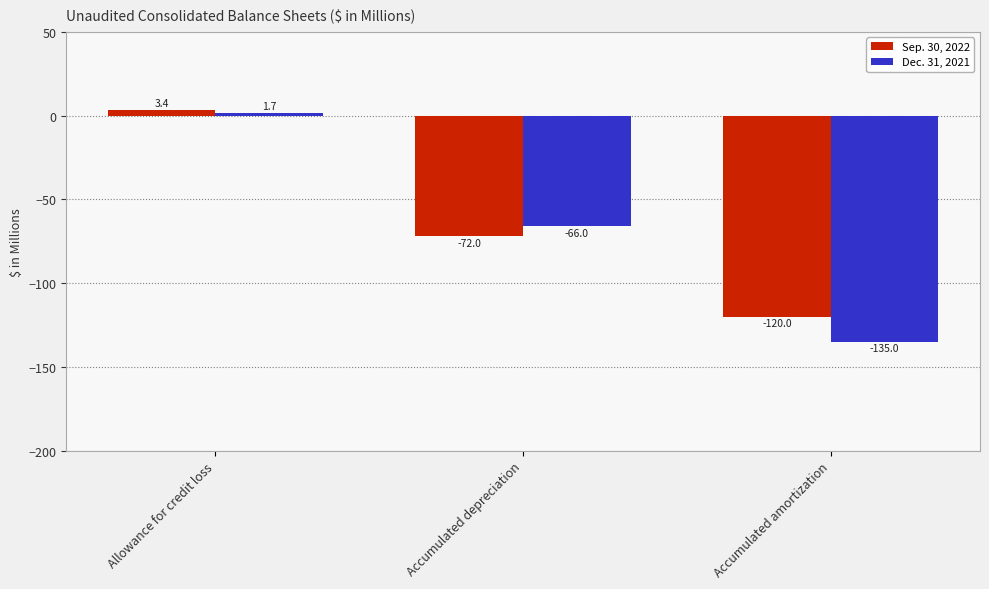

What is the sum of all Dec. 31, 2021 values?

-199.3